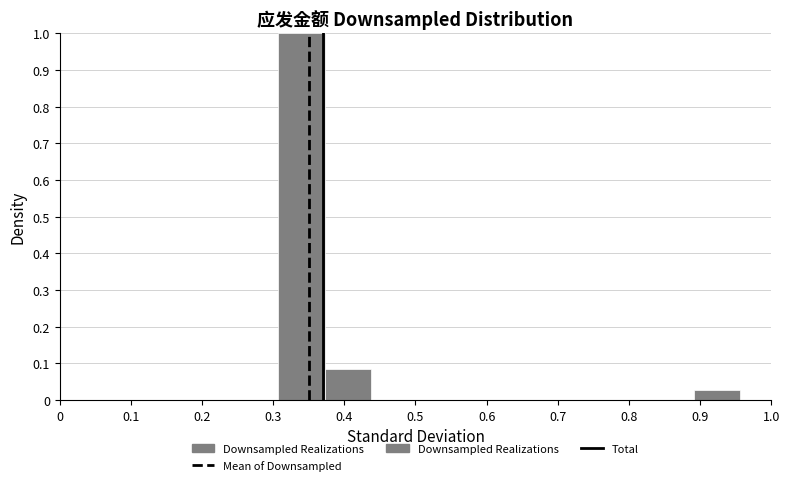

What is the height of the bar covering 0.37 to 0.44 on the x-axis? Neither the bar edges nor the heights are printed on the chart, so give them approximately, as read against the axes.

0.08